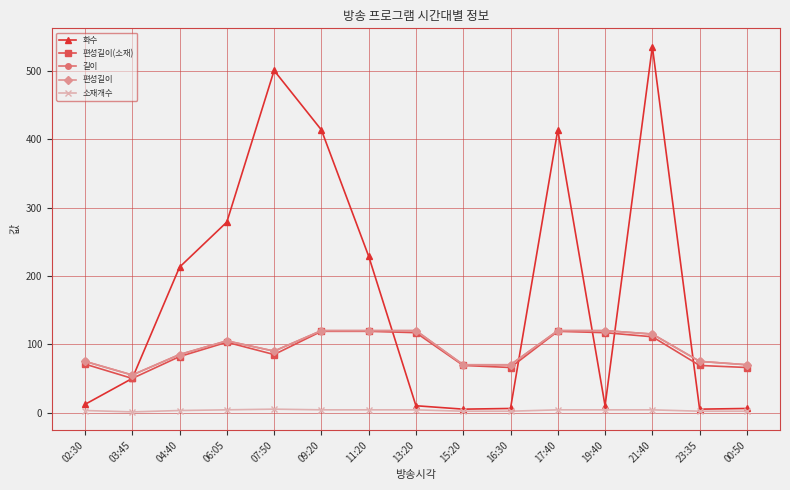

Which category has the highest value in the 편성길이 series?

09:20